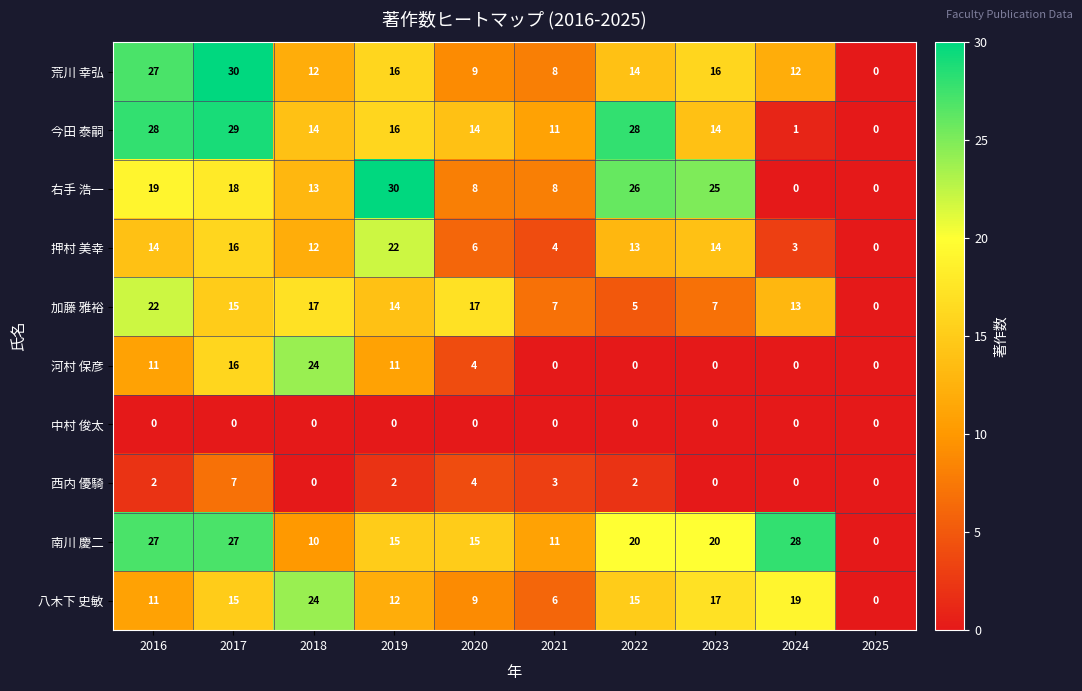

True or false: 河村 保彦 has a value of 0 at 2021.

True